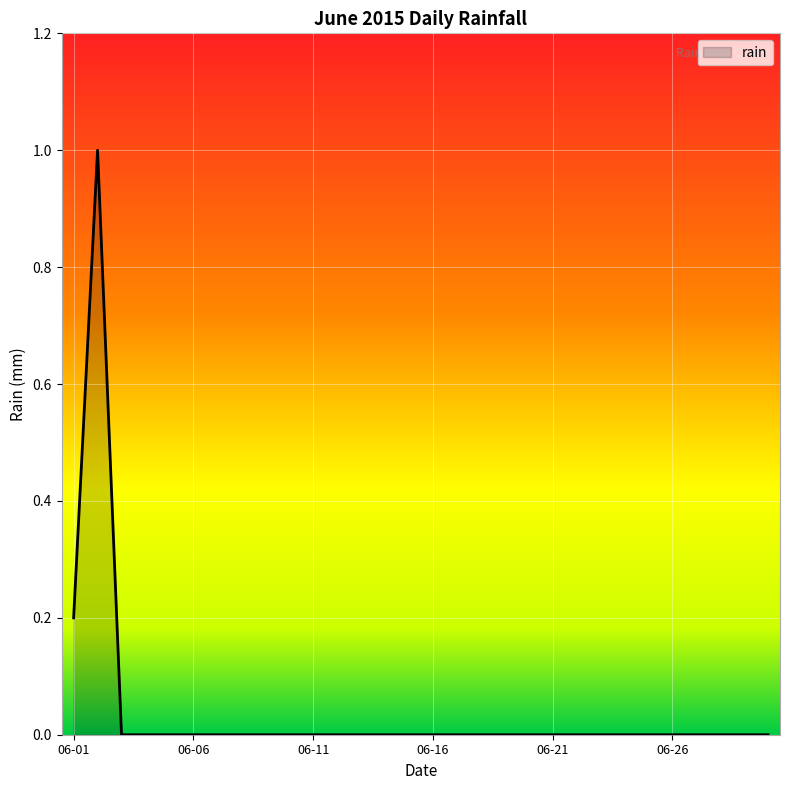

What is the maximum value shown in the chart?

1.0